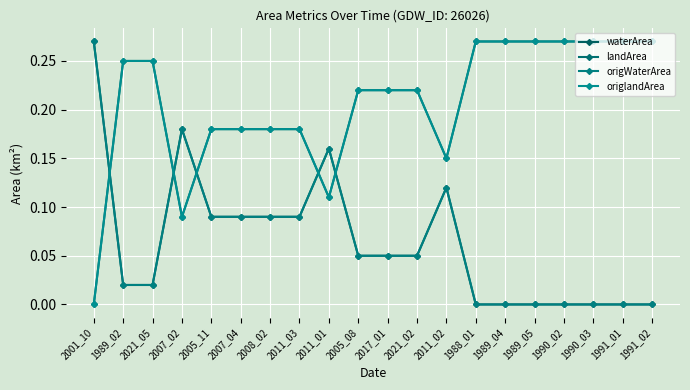

What is the total value across all series at 2021_05?

0.5